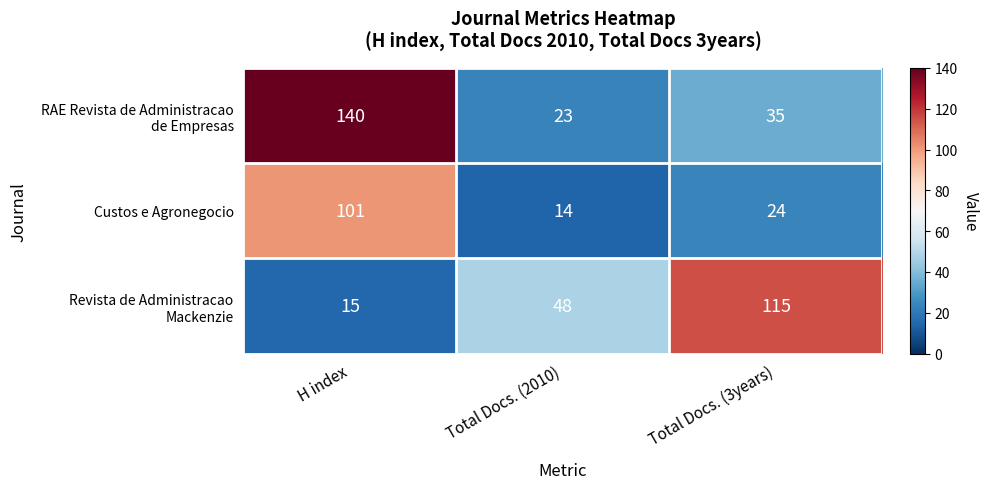

At which category does the chart reach its peak across all series?

H index